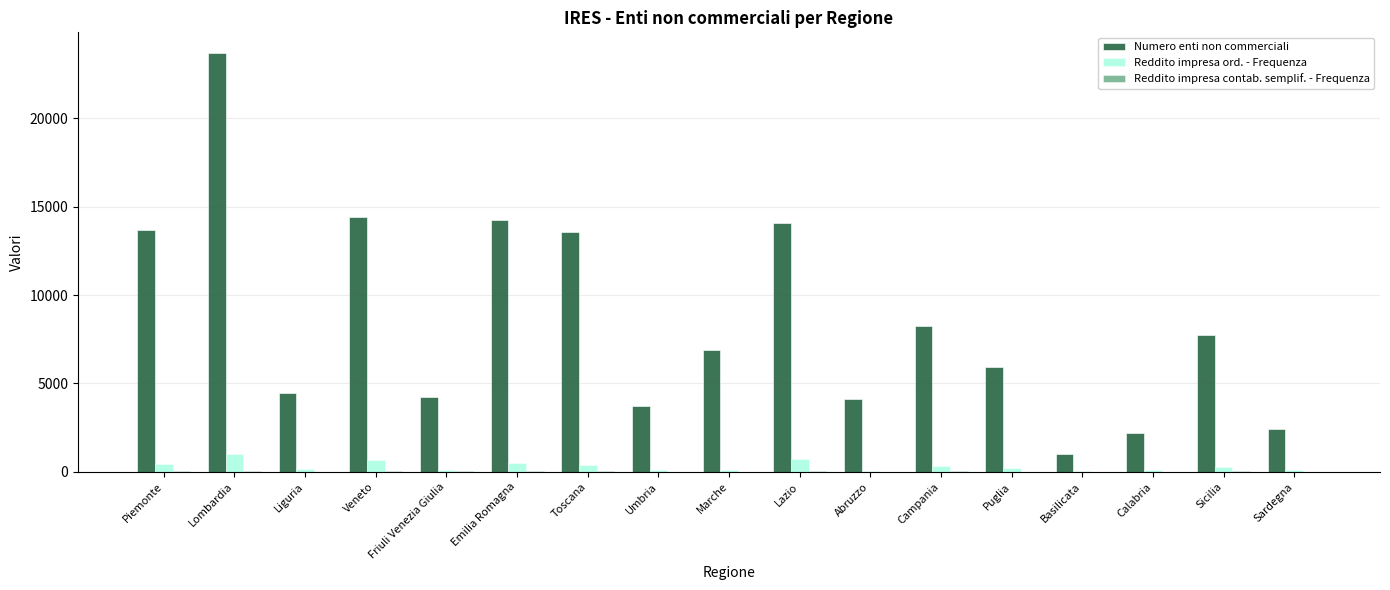

True or false: Reddito impresa ord. - Frequenza has a value of 679 at Veneto.

True